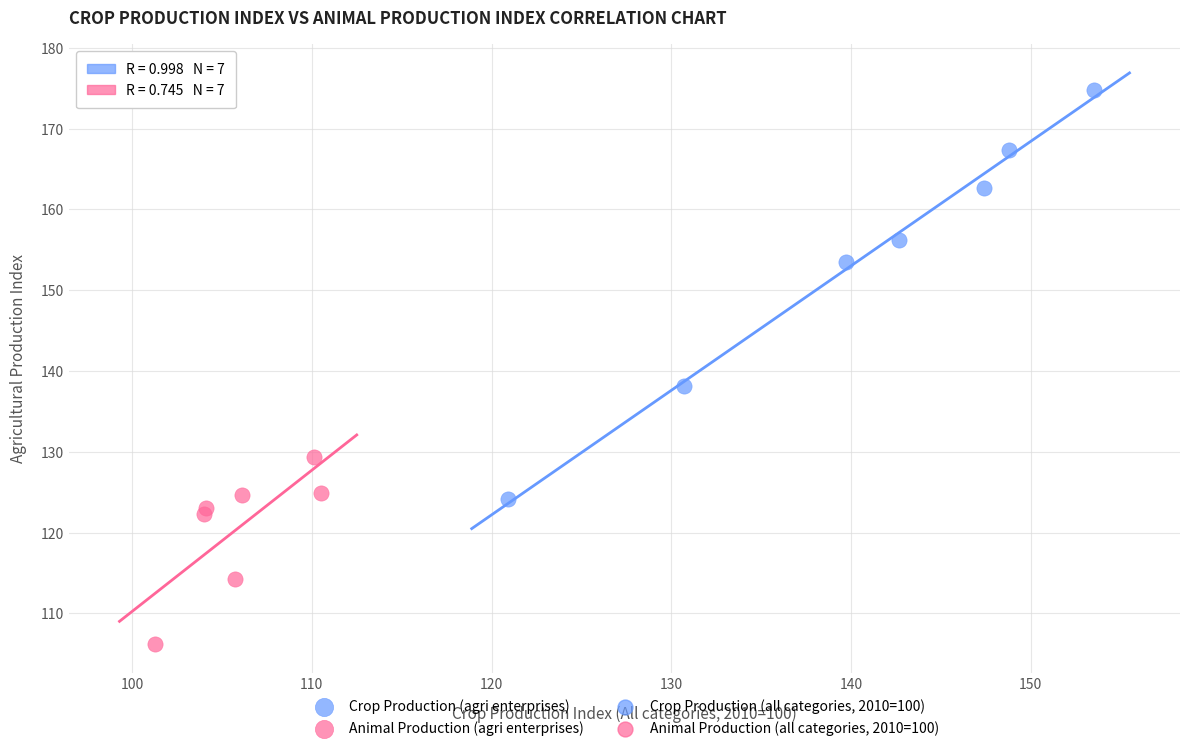

Which series has the widest spread of Y values?

Crop Production (agri enterprises)